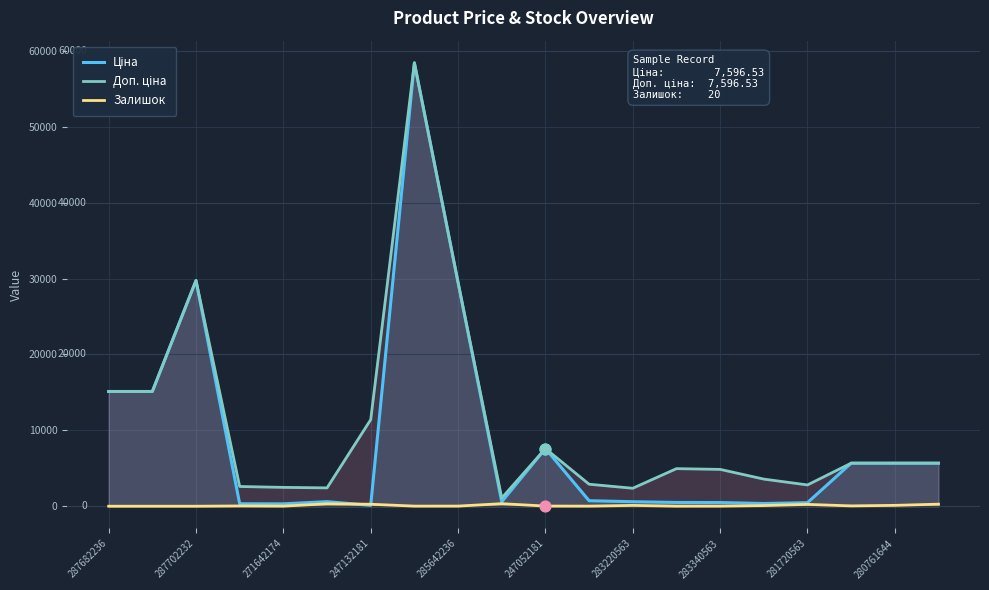

Is the value of Доп. ціна at 287702232 greater than the value of Ціна at 247132181?

Yes